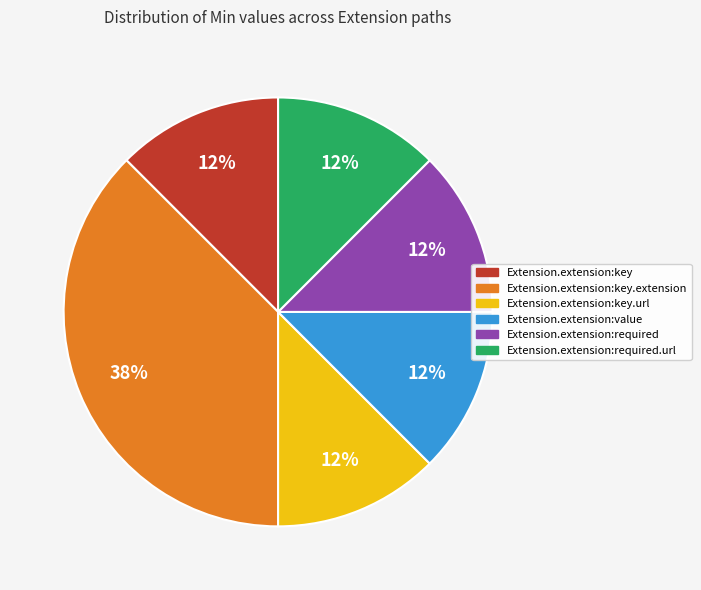

Combined, do Extension.extension:key.url and Extension.extension:required account for over 50%?

No